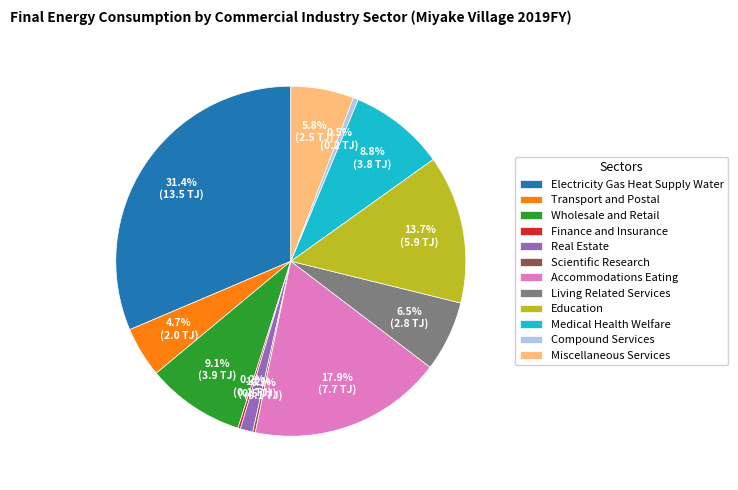

Which has a higher value, Education or Miscellaneous Services?

Education